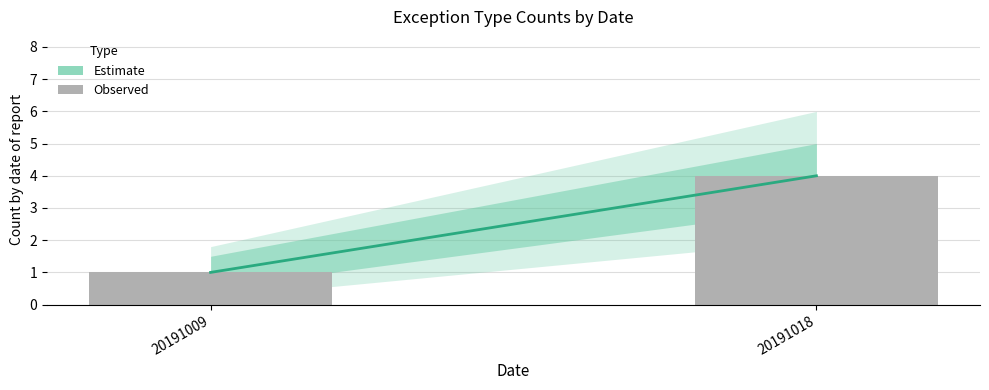

Approximately how many times larger is the value at 20191018 compared to 20191009?

4.0